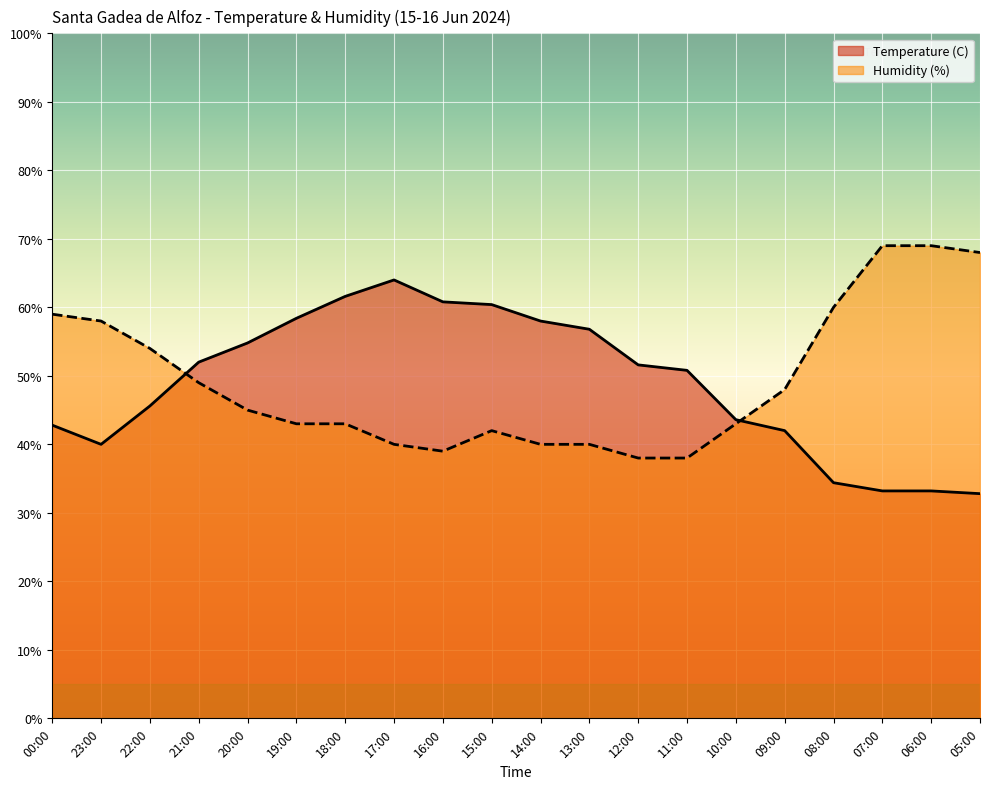

Is the value of Humidity (%) at 21:00 greater than the value of Temperature (C) at 23:00?

Yes